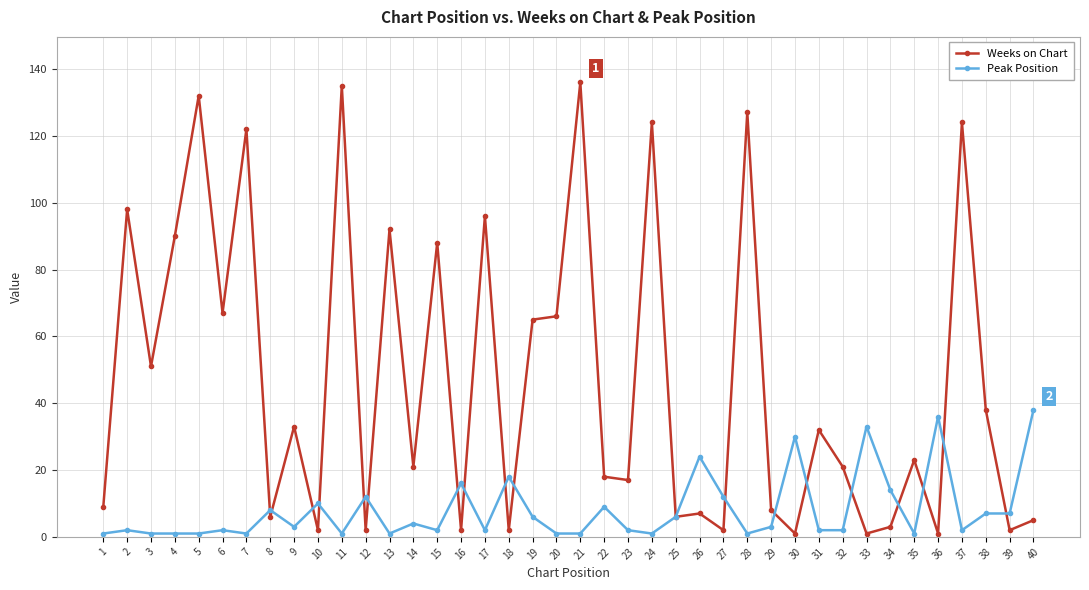

The value of Peak Position at 27 is 19. True or false?

False